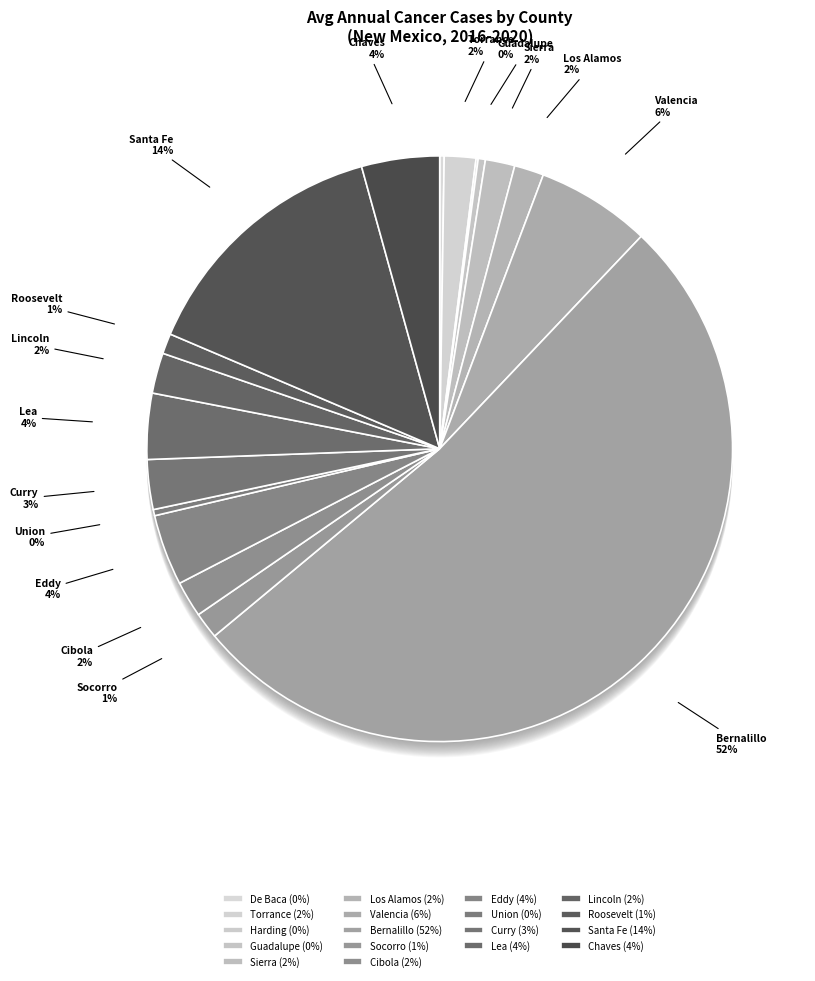

How much of the chart is everything except Valencia?

93.7%